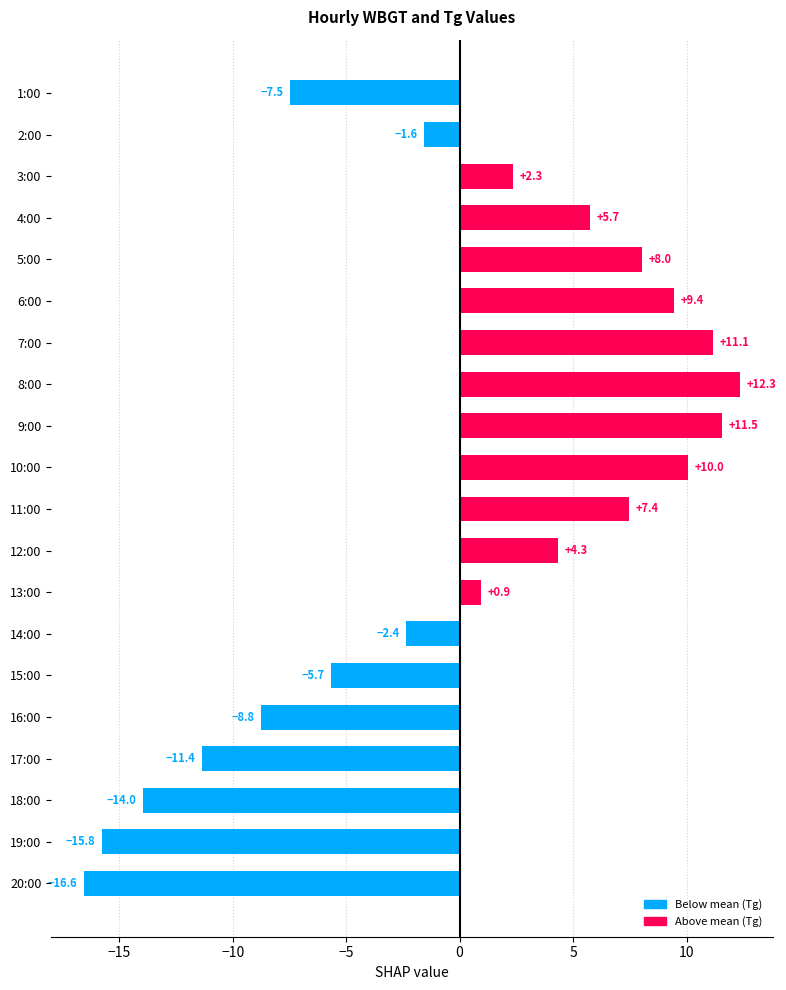

What is the difference between the maximum and minimum values in the Tg series?

28.9